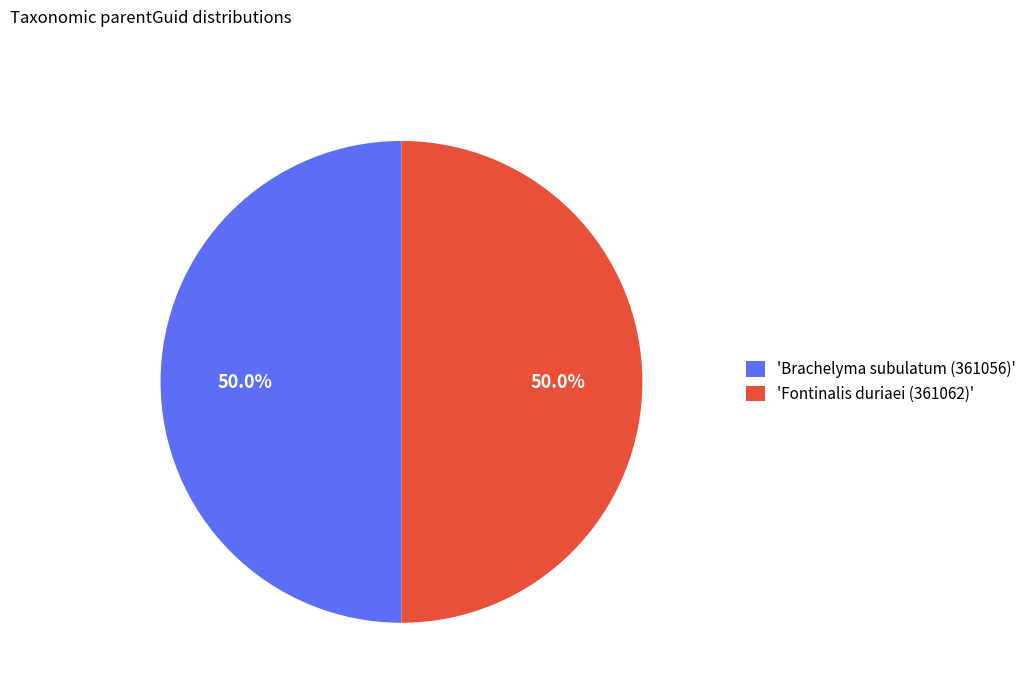

Approximately how many times larger is the value at 'Brachelyma subulatum (361056)' compared to 'Fontinalis duriaei (361062)'?

1.0